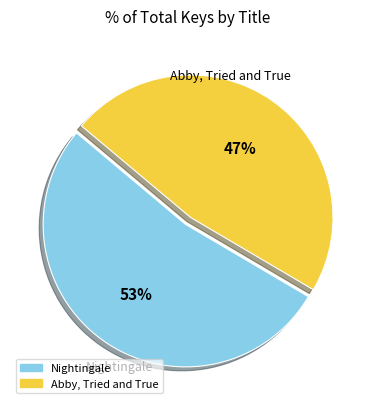

What is the smallest slice in the pie chart?

Abby, Tried and True